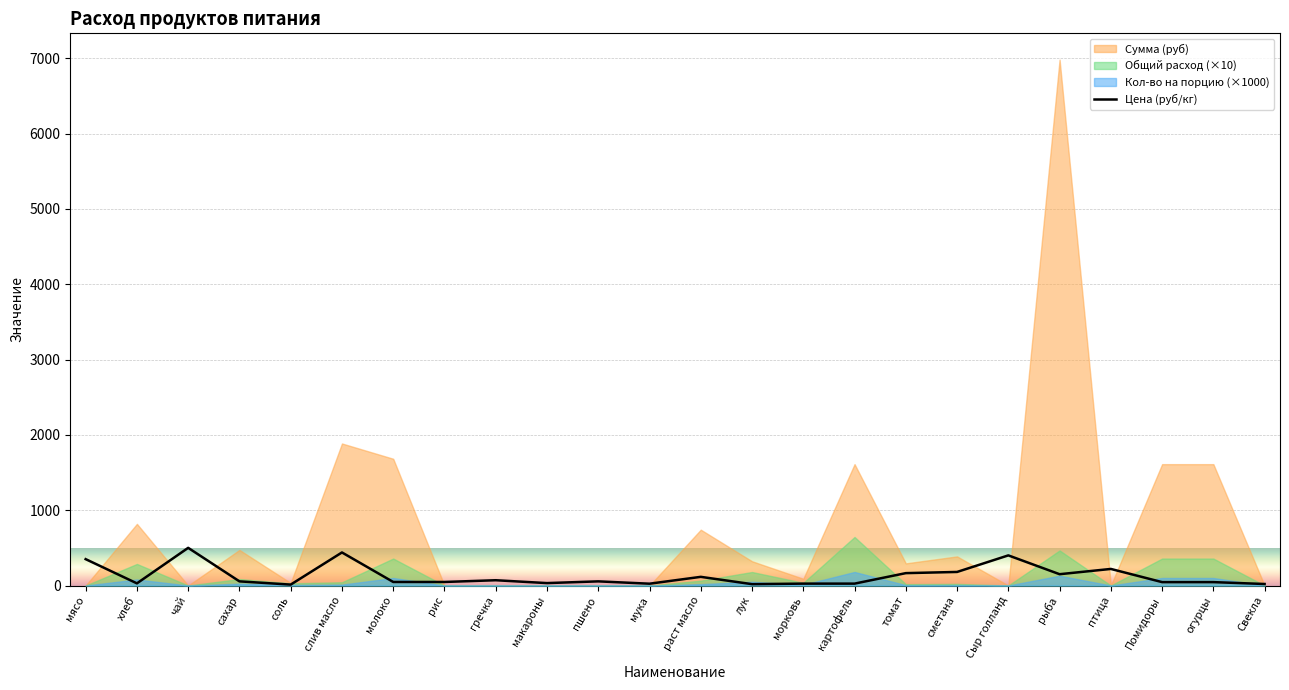

The value of Цена (руб/кг) at чай is 821.2. True or false?

False